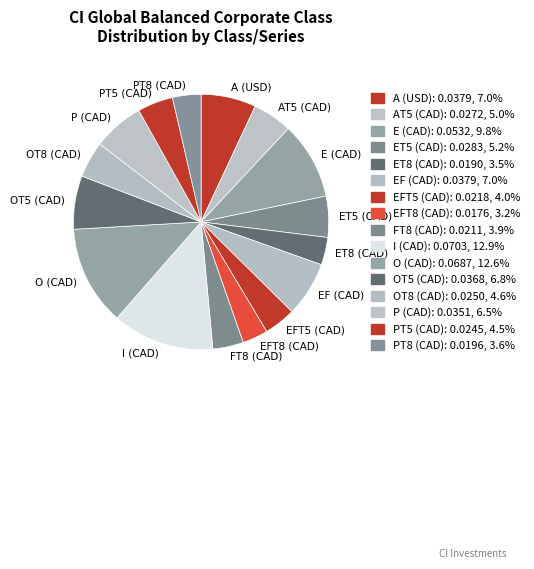

How many slices are in this pie chart?

16